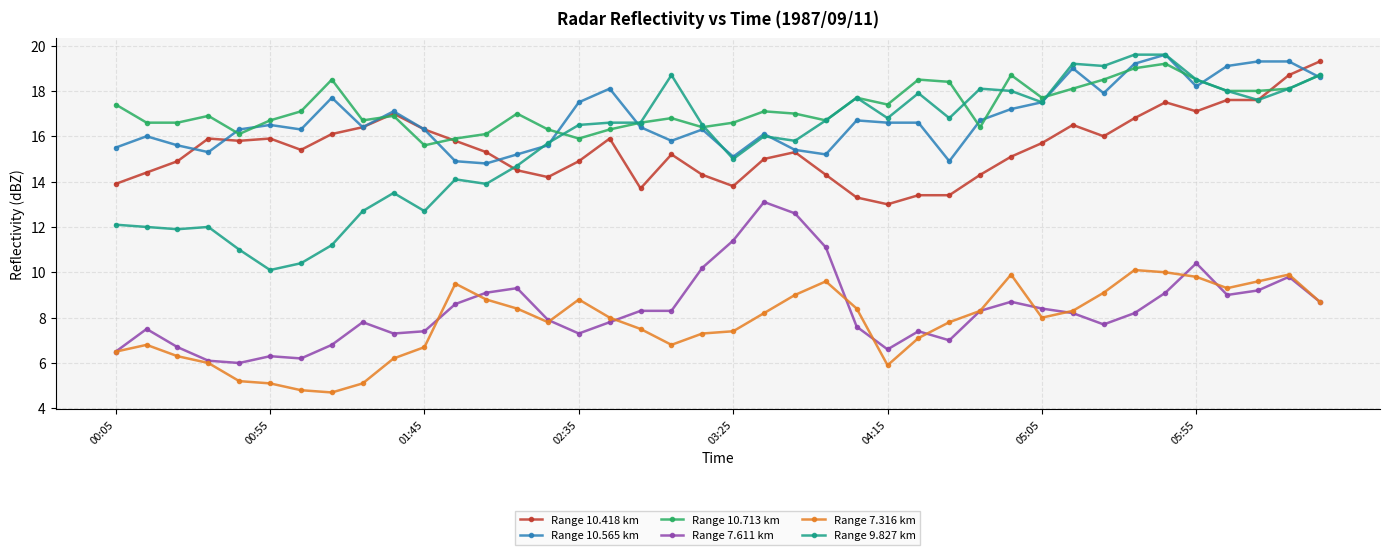

Which series has the largest range (max minus min)?

Range 9.827 km